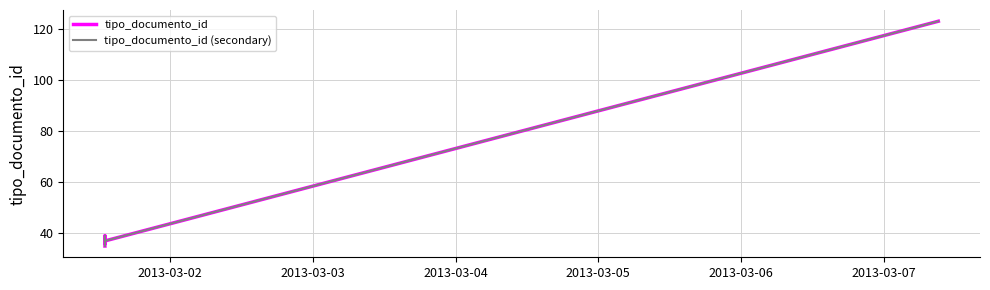

How many lines are shown in the chart?

2